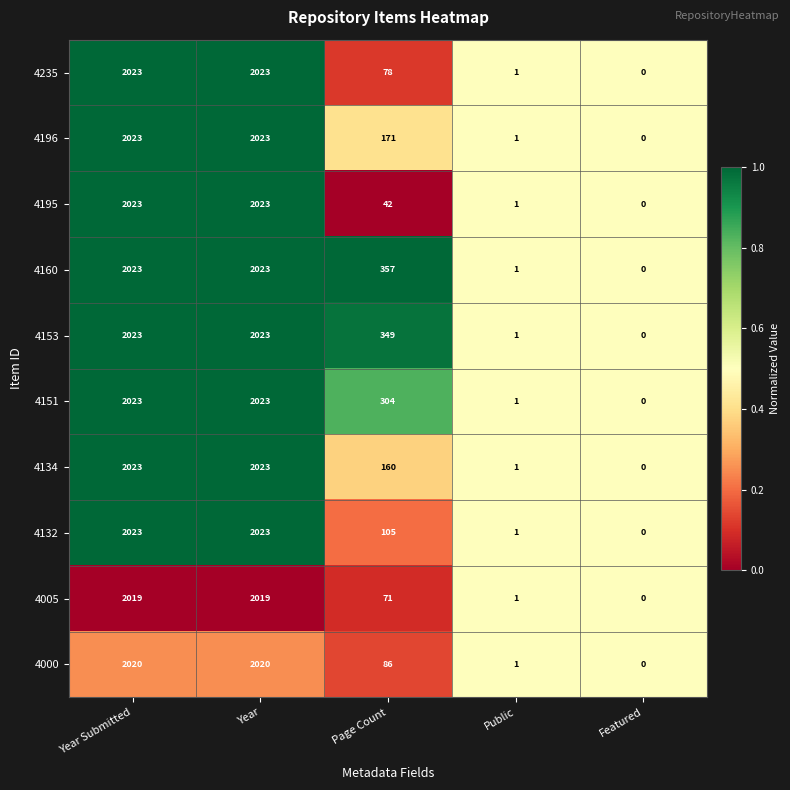

What is the difference between the maximum and minimum values in the 4195 series?

2023